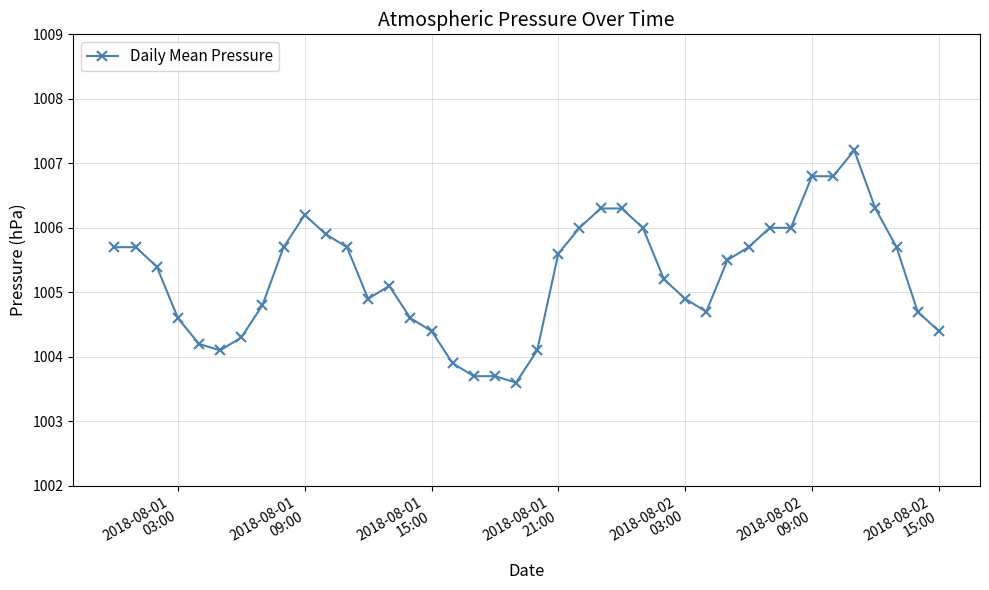

What is the value of the 30th point from the left?

1005.5